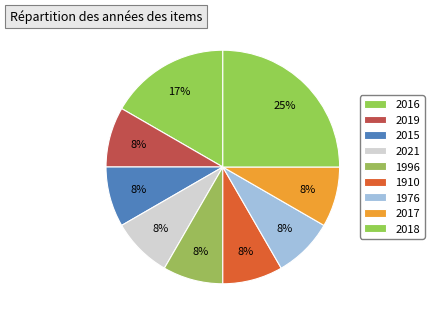

To the nearest percent, what portion does 2019 represent?

8%